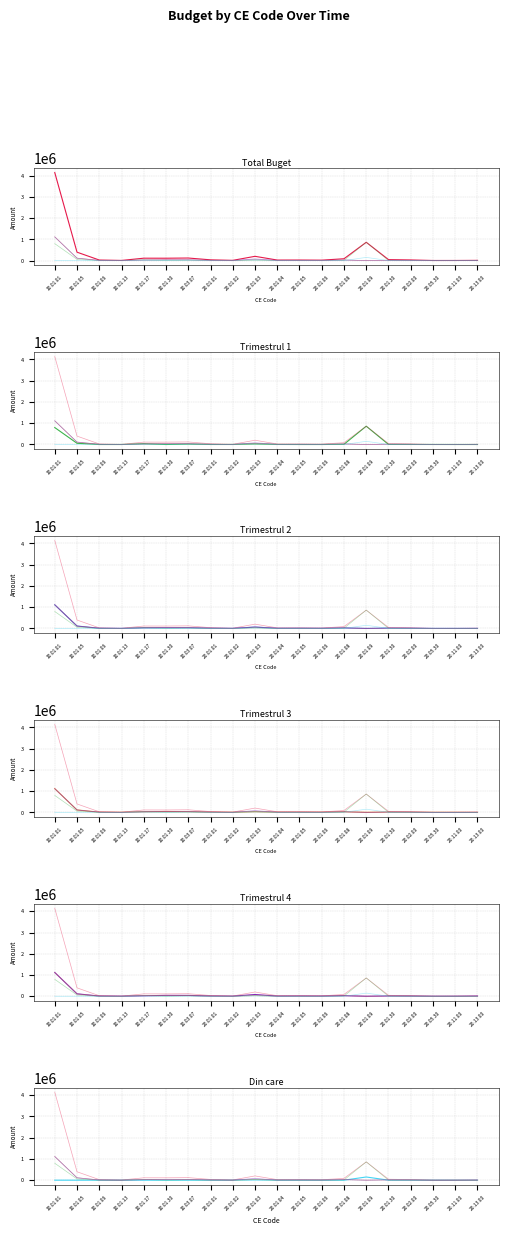

How many categories are shown in the chart?

20